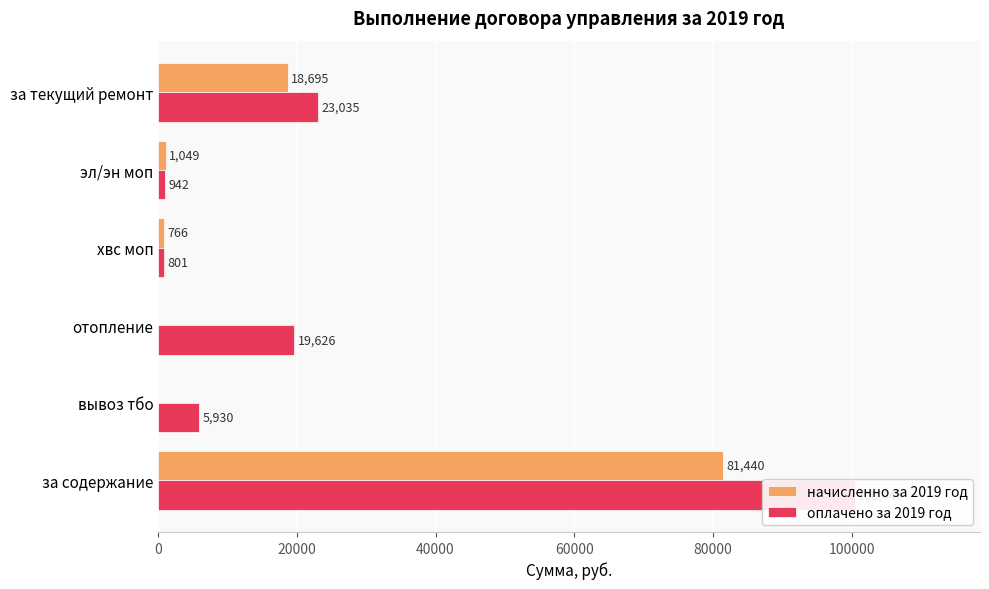

What is the difference between the highest and lowest values at хвс моп?

34.8